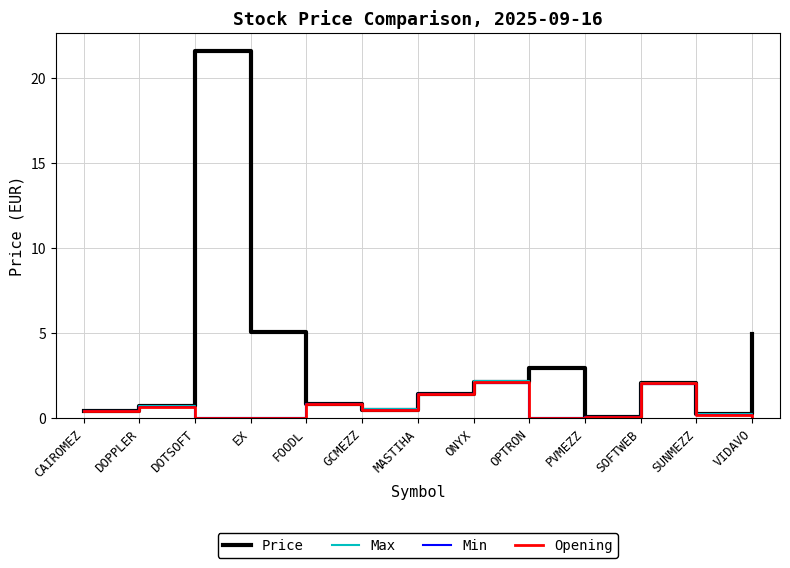

What position from the left is DOTSOFT?

3